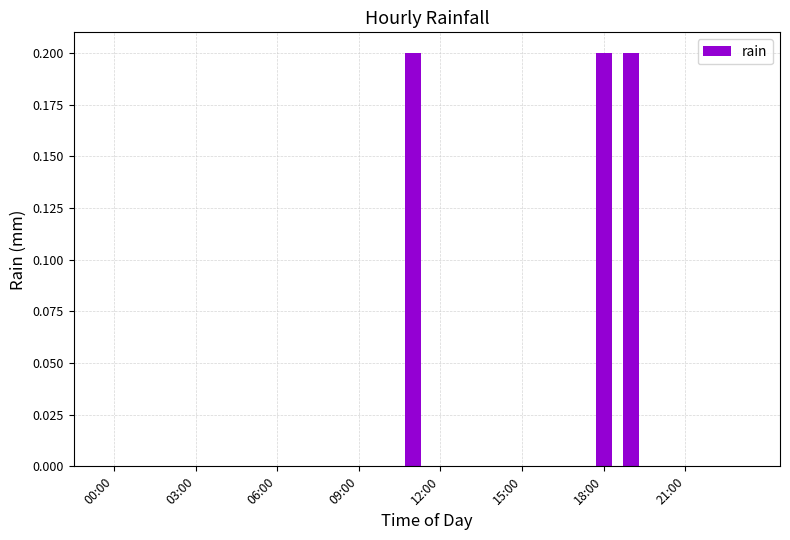

What is the sum of all values?

0.6